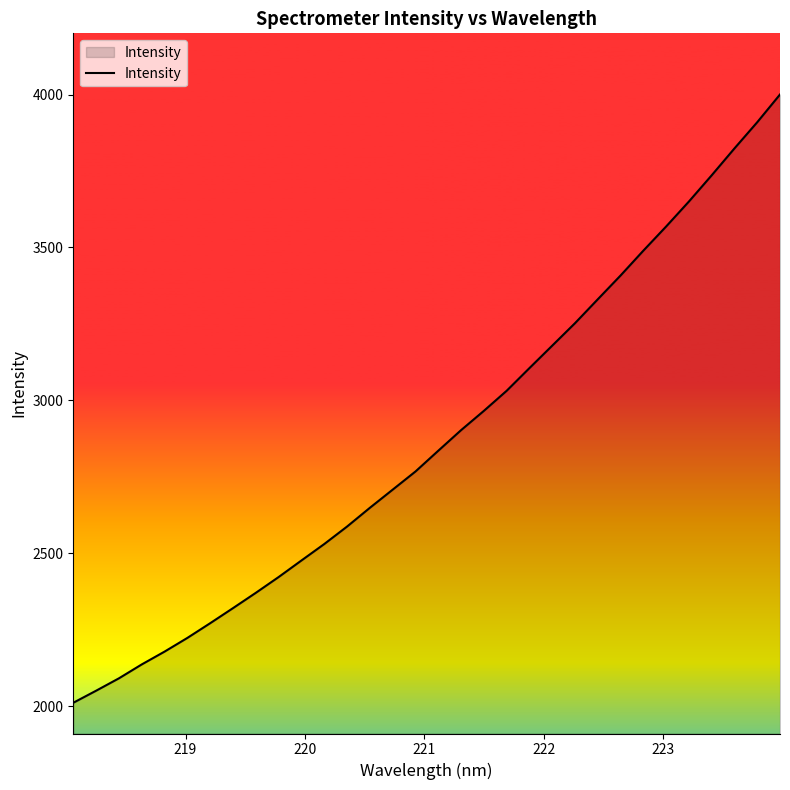

What is the maximum value shown in the chart?

4000.4